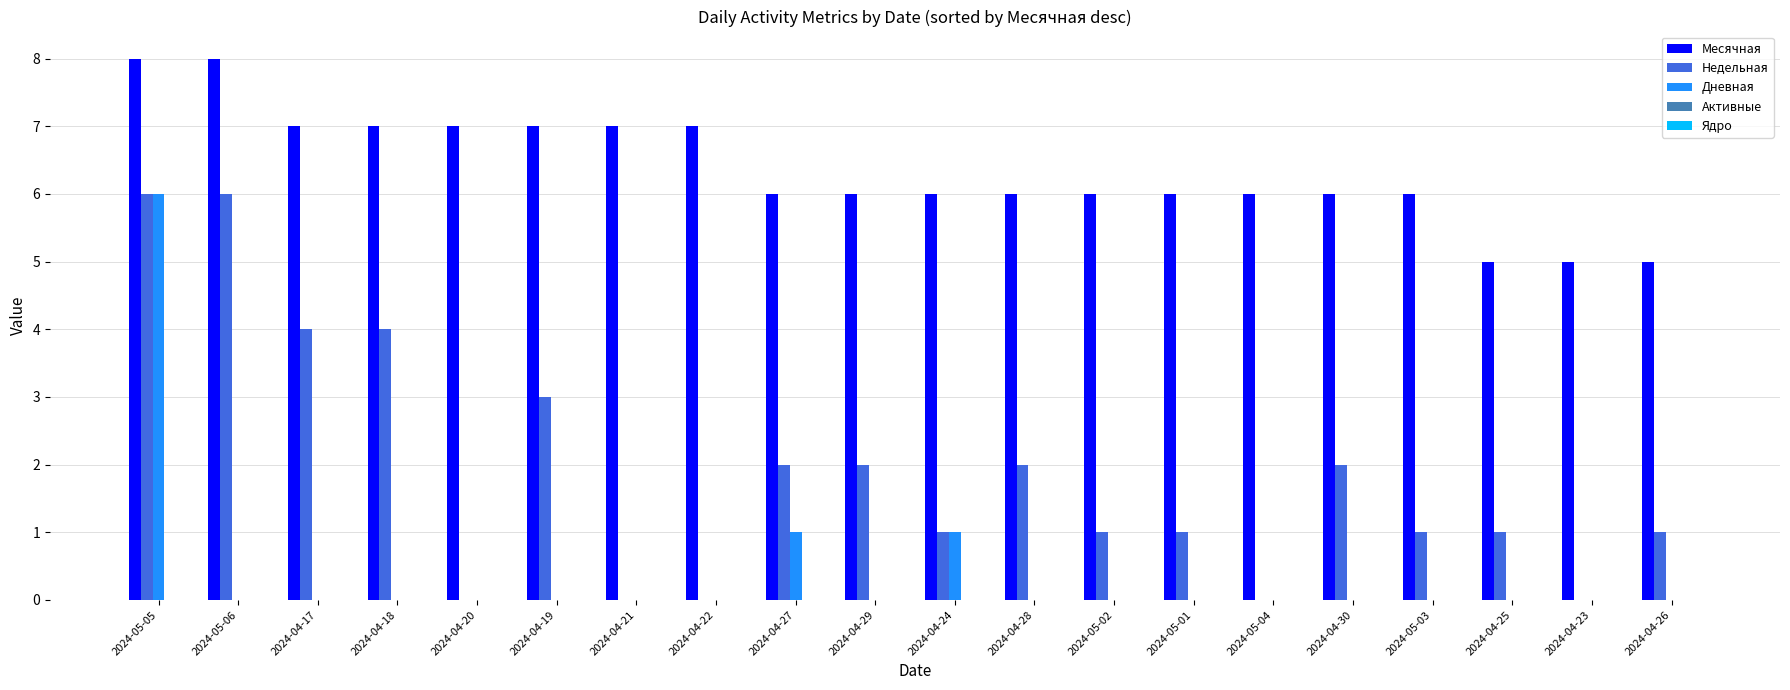

How many groups of bars are there?

20